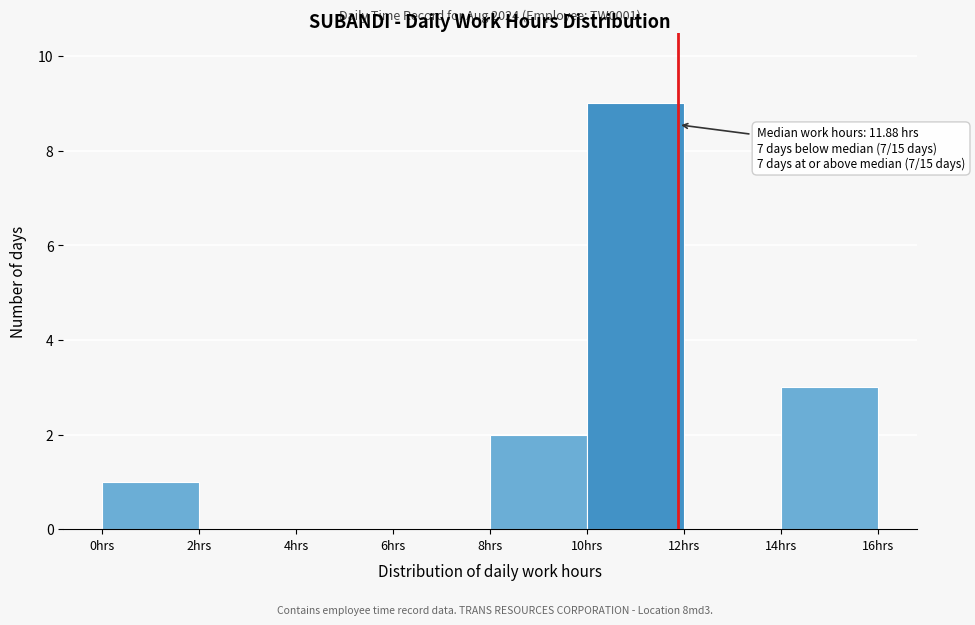

Over which range of the x-axis is the bar tallest?

10 to 12